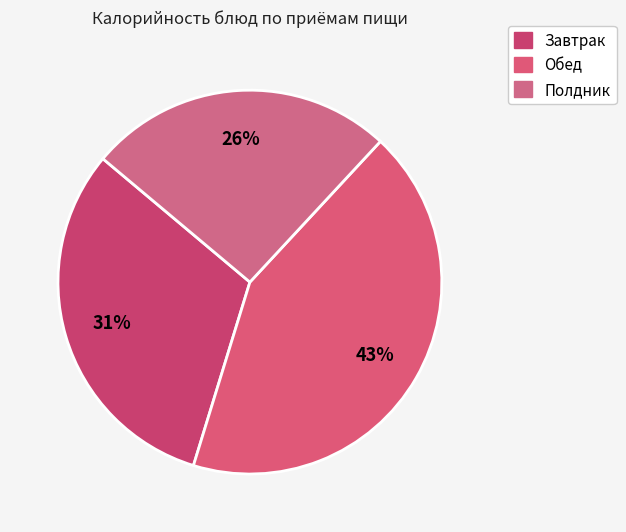

To the nearest percent, what is the difference between the largest and smallest slice percentages?

17%